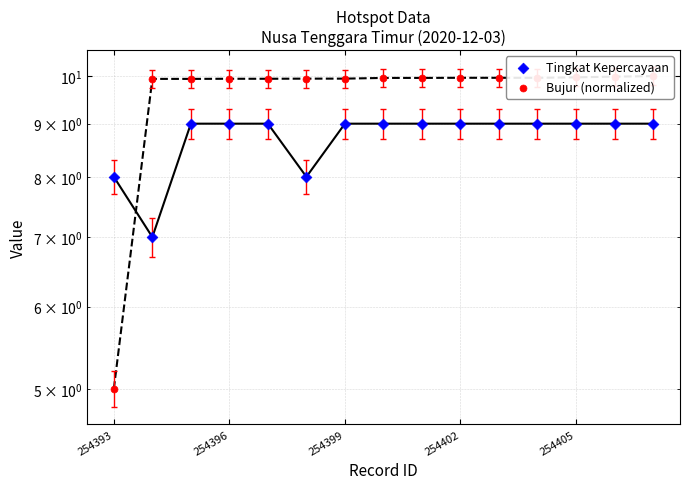

Which series reaches the maximum Y coordinate?

Bujur (normalized)